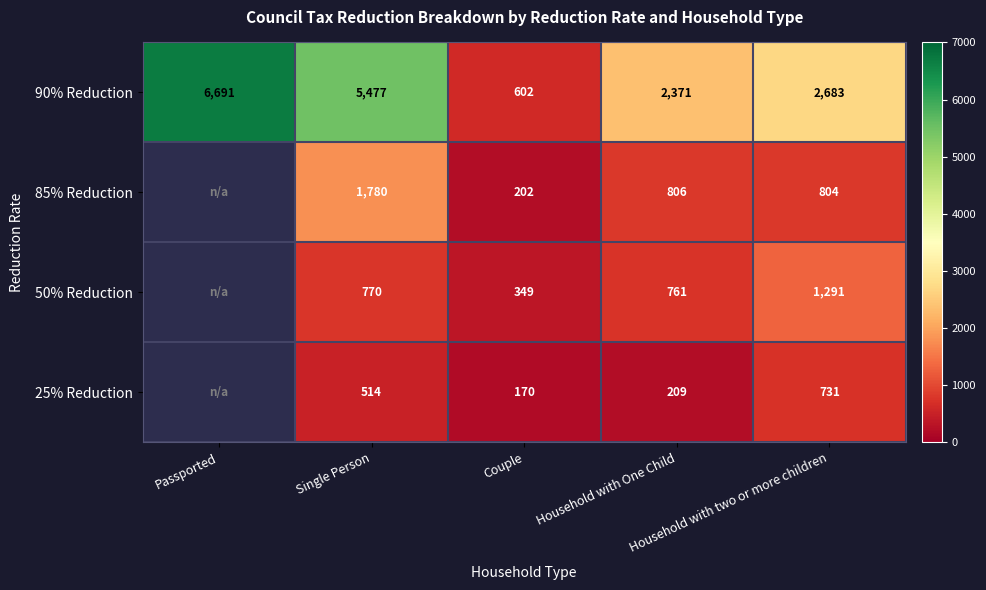

Between Couple and Household with One Child, which is larger?

Household with One Child